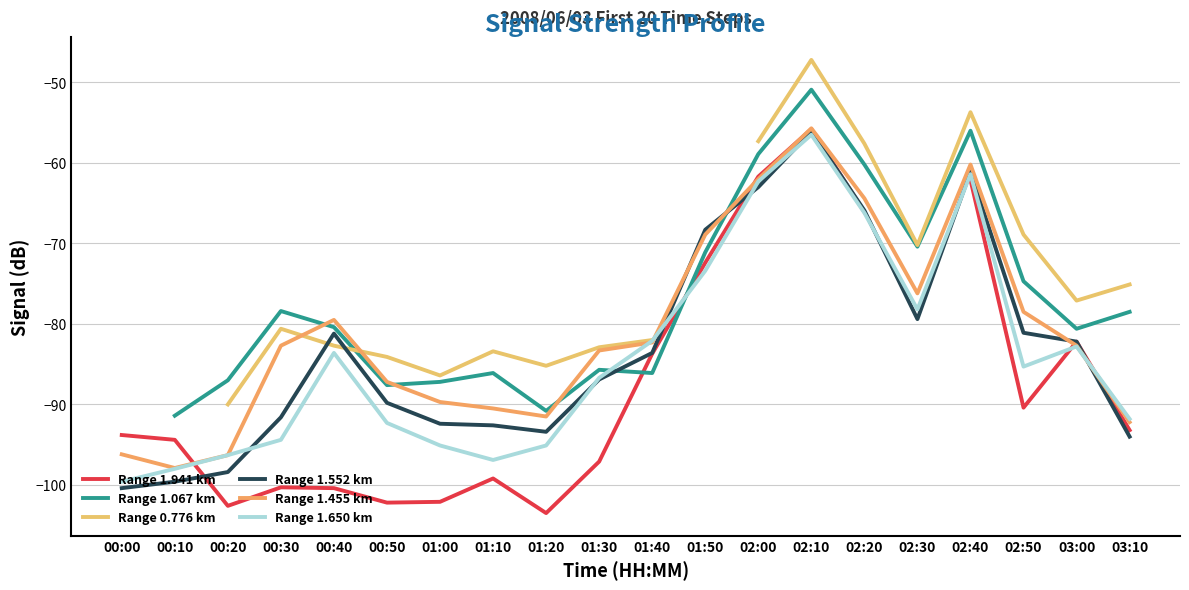

The value of Range 1.455 km at 02:10 is -55.7. True or false?

True